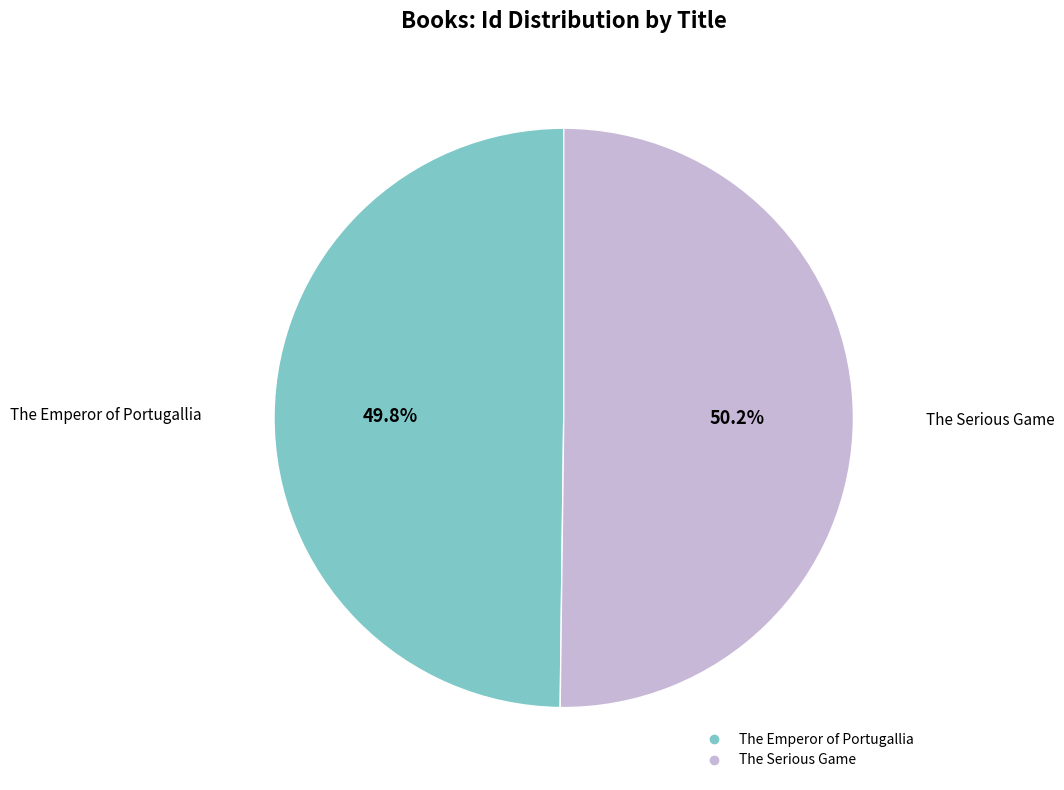

Is there a majority slice in this chart?

Yes